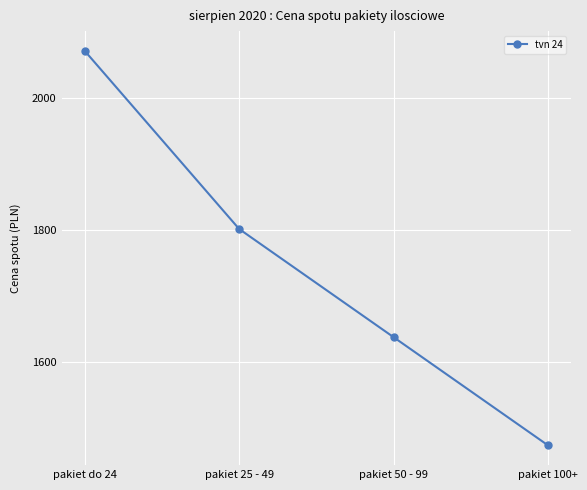

What is the label of the 1st point from the left?

pakiet do 24